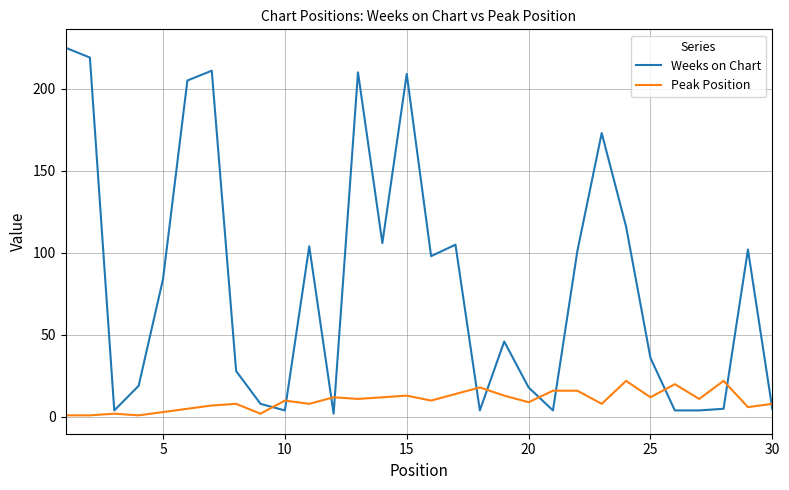

Which series has the largest range (max minus min)?

Weeks on Chart